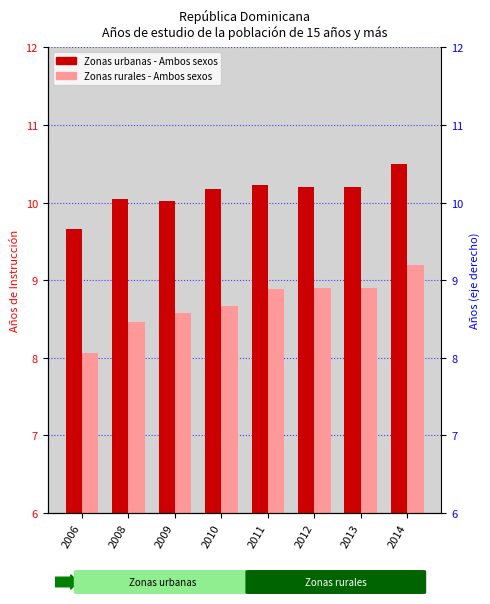

What is the difference between the highest and lowest values at 2014?

1.3